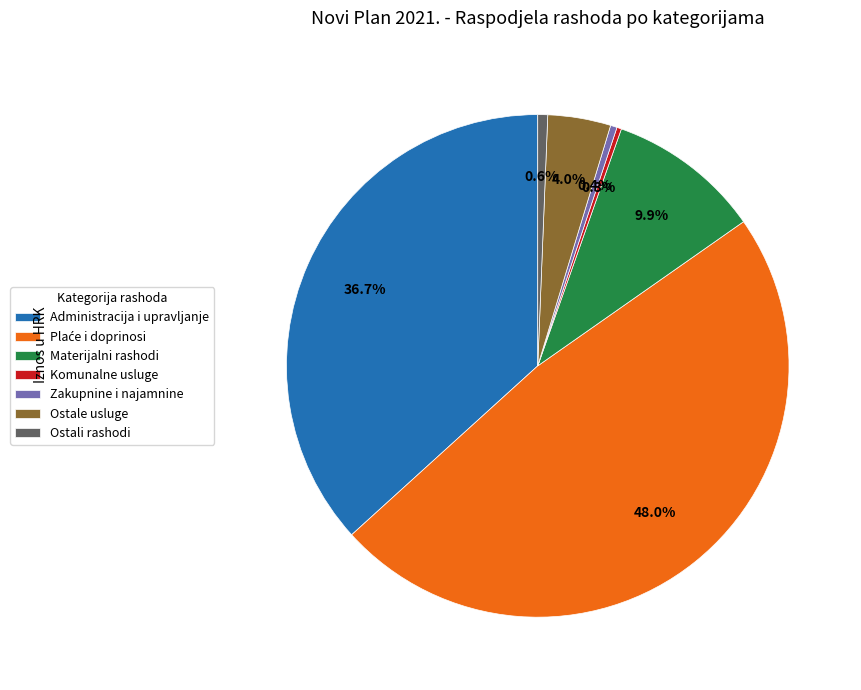

Between Administracija i upravljanje and Zakupnine i najamnine, which is larger?

Administracija i upravljanje